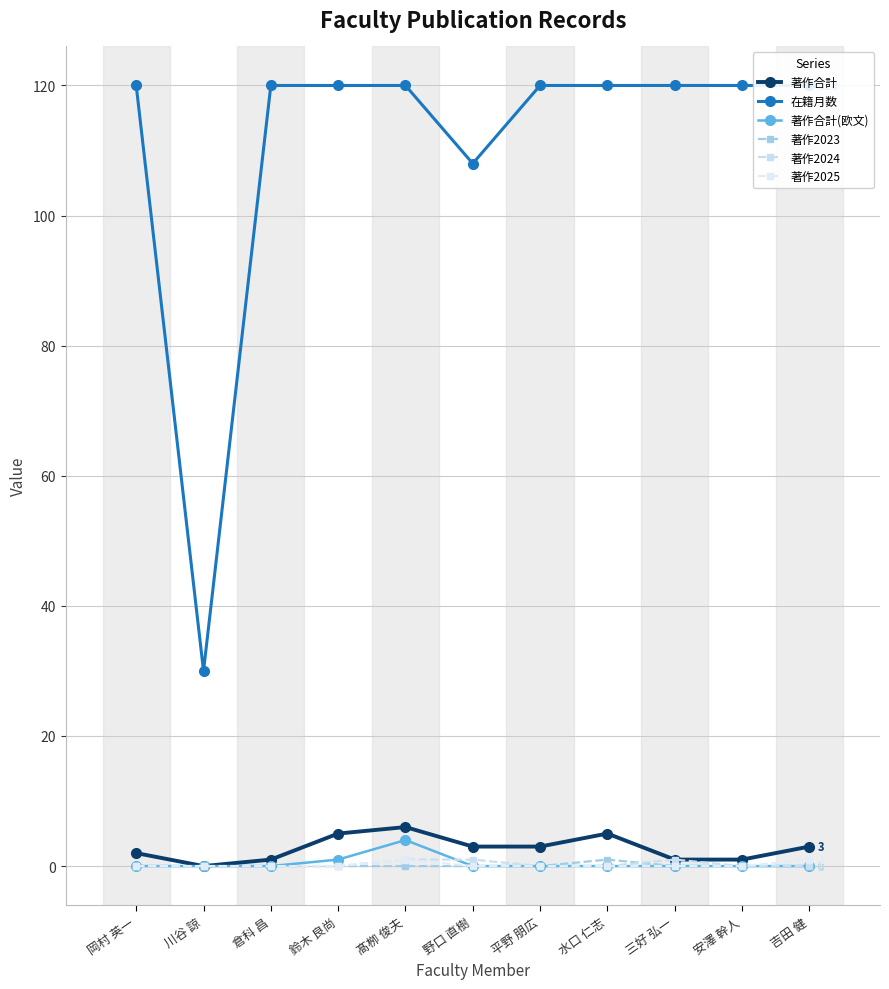

True or false: 著作合計 has a value of 6 at 髙栁 俊夫.

True